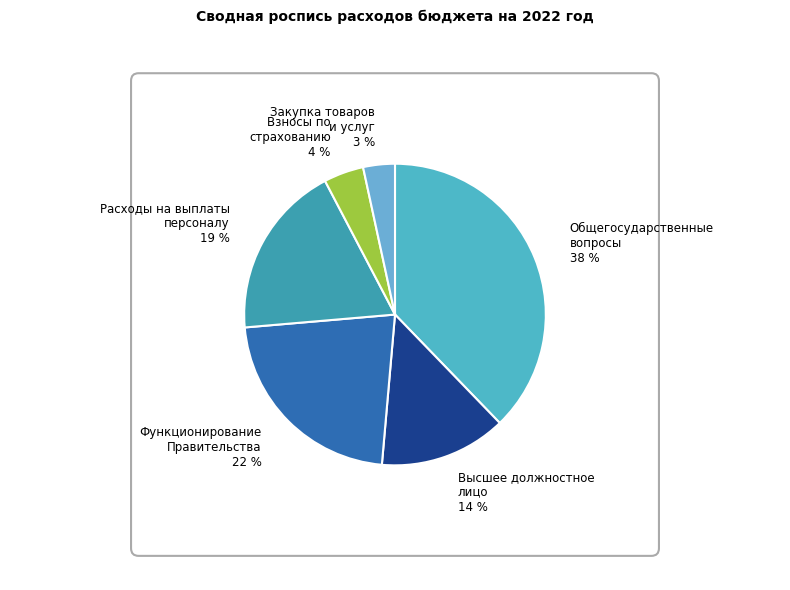

How many segments does this pie chart have?

6